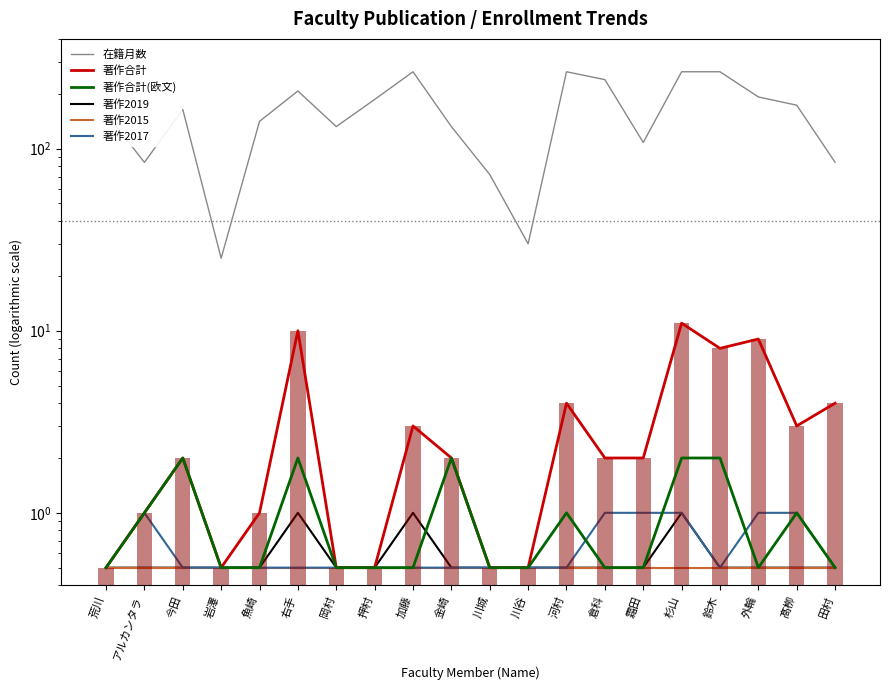

List the labels in order of 在籍月数 value, smallest first.

岩澤, 川谷, 川城, アルカンタラ, 田村, 霜田, 岡村, 金崎, 魚崎, 荒川, 今田, 髙栁, 押村, 外輪, 右手, 倉科, 加藤, 河村, 杉山, 鈴木